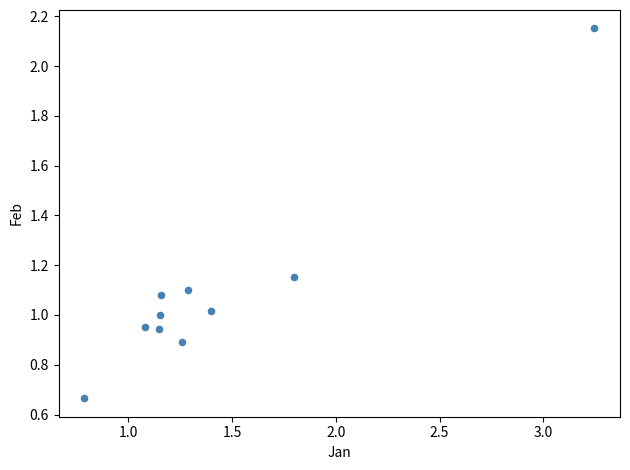

What is the average X value?

1.4